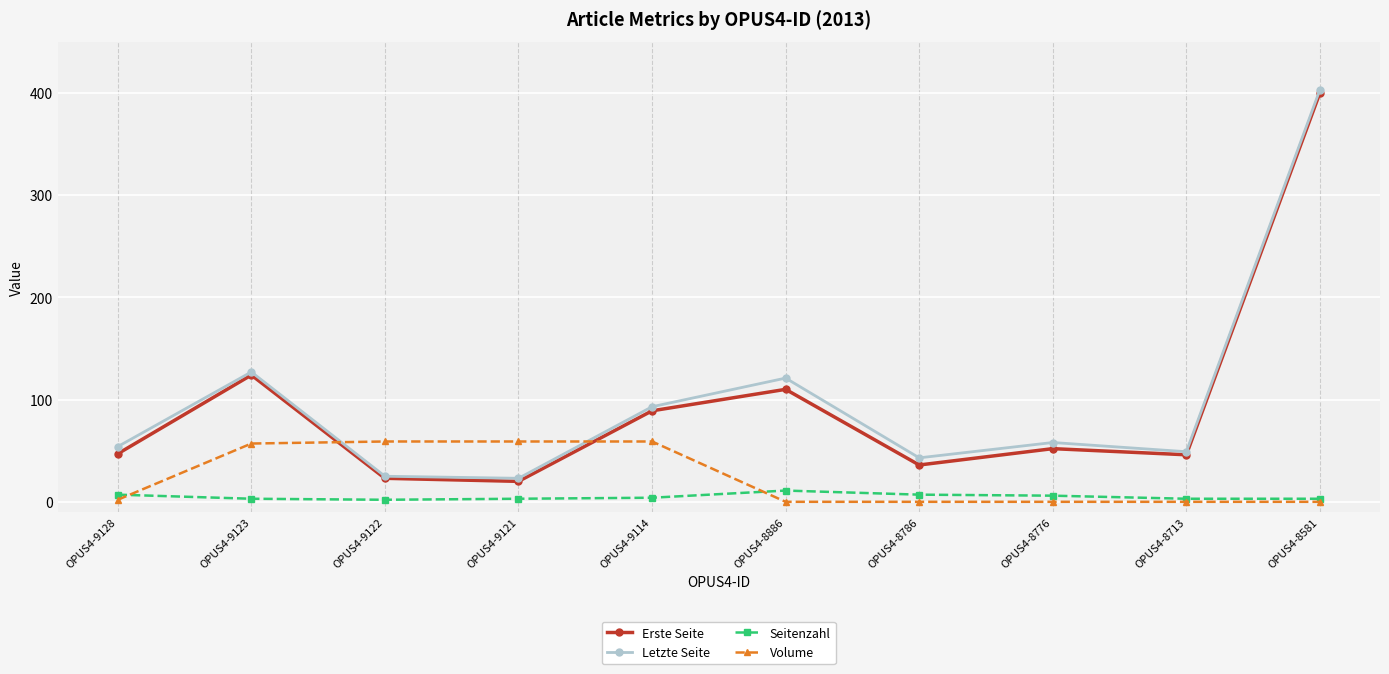

True or false: Letzte Seite has a value of 25 at OPUS4-9122.

True